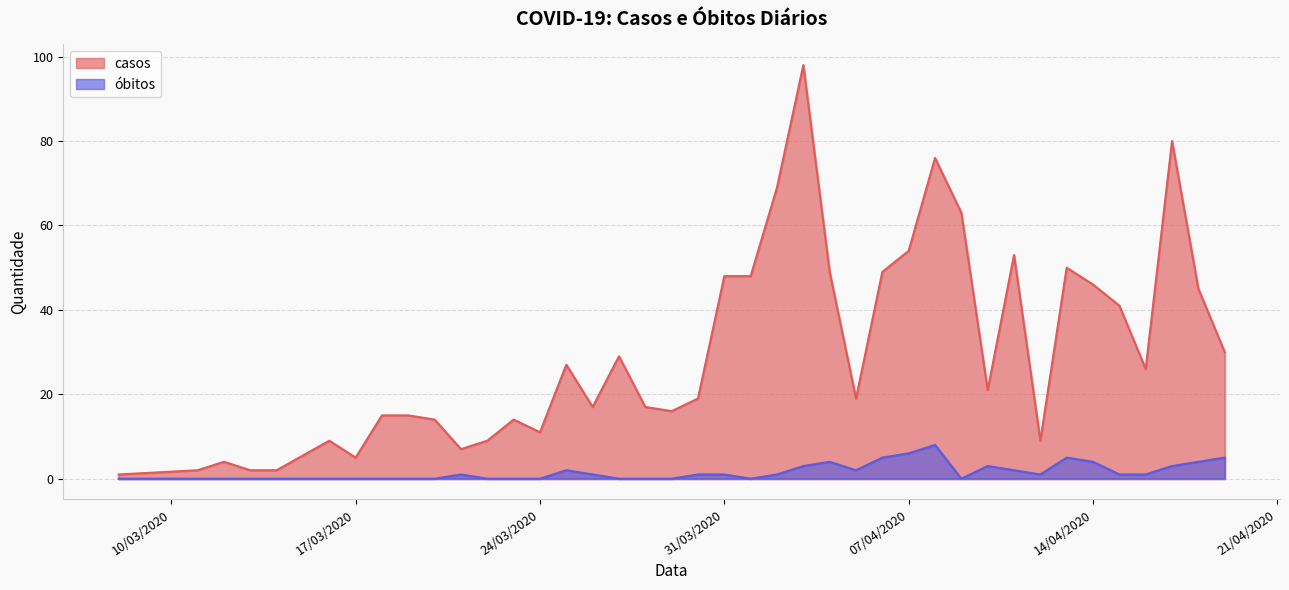

Rank the series by their maximum value, from lowest to highest.

óbitos, casos